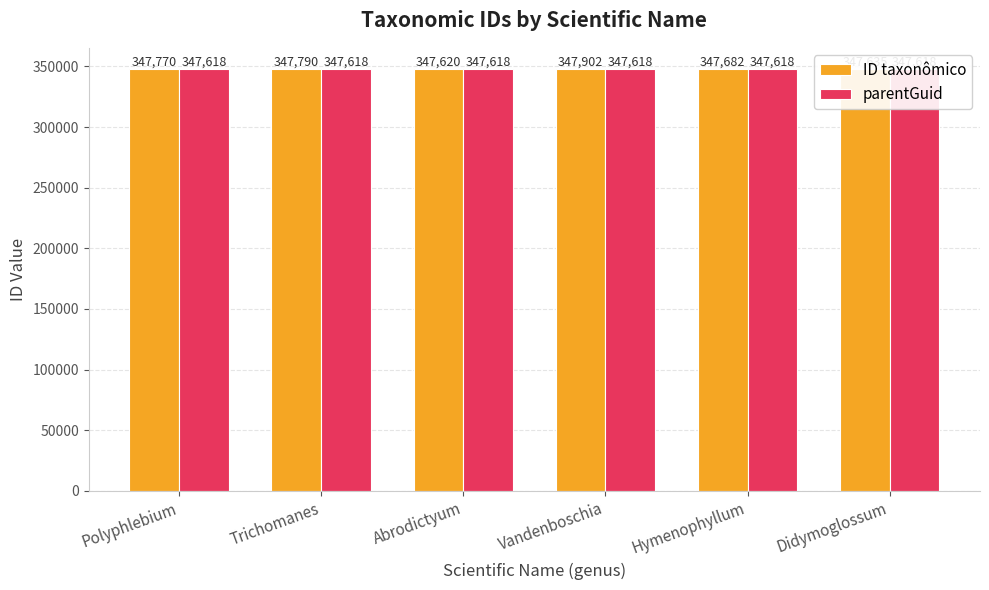

Is the value of ID taxonômico at Polyphlebium greater than the value of parentGuid at Trichomanes?

Yes